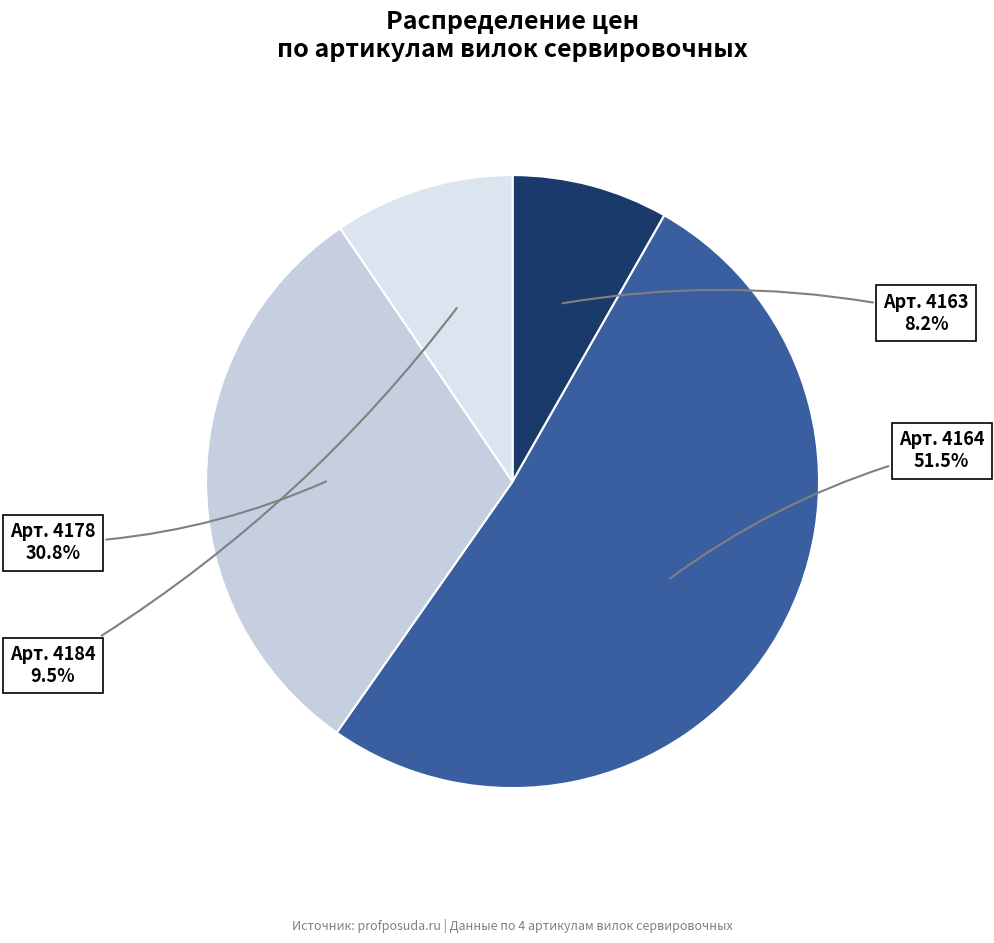

Count the number of slices in the pie.

4